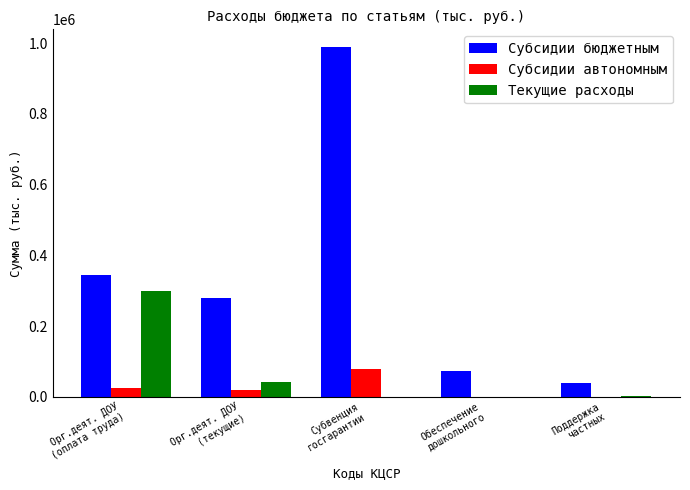

Are the bars horizontal?

No